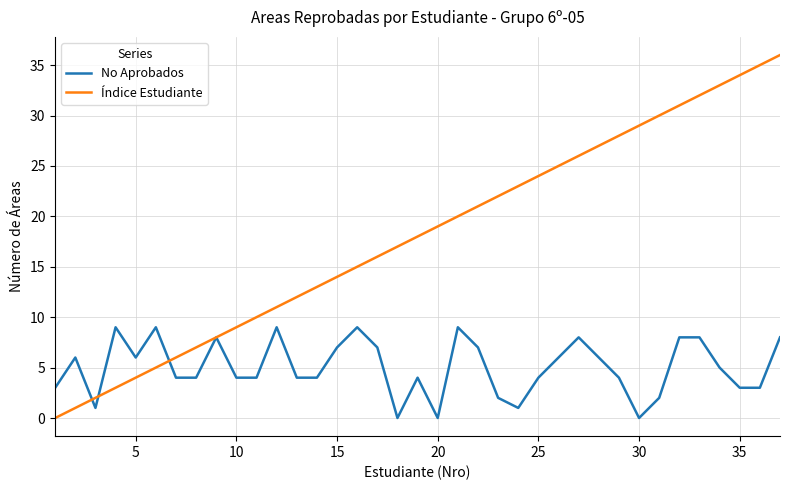

Which series has the largest total across all categories?

Índice Estudiante